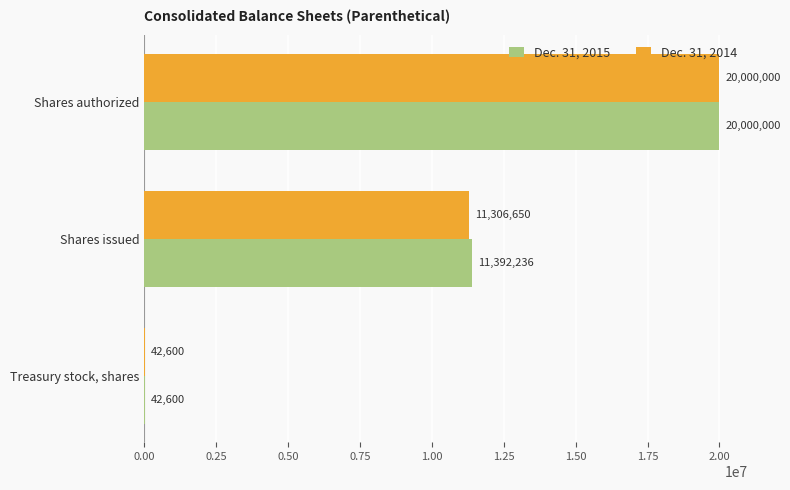

Is the value of Dec. 31, 2015 at Treasury stock, shares greater than the value of Dec. 31, 2014 at Shares authorized?

No